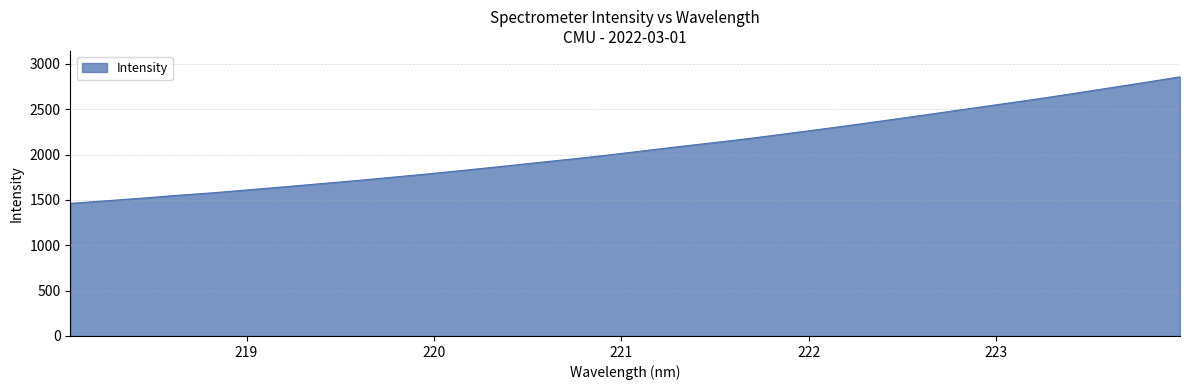

What is the maximum value shown in the chart?

2856.0